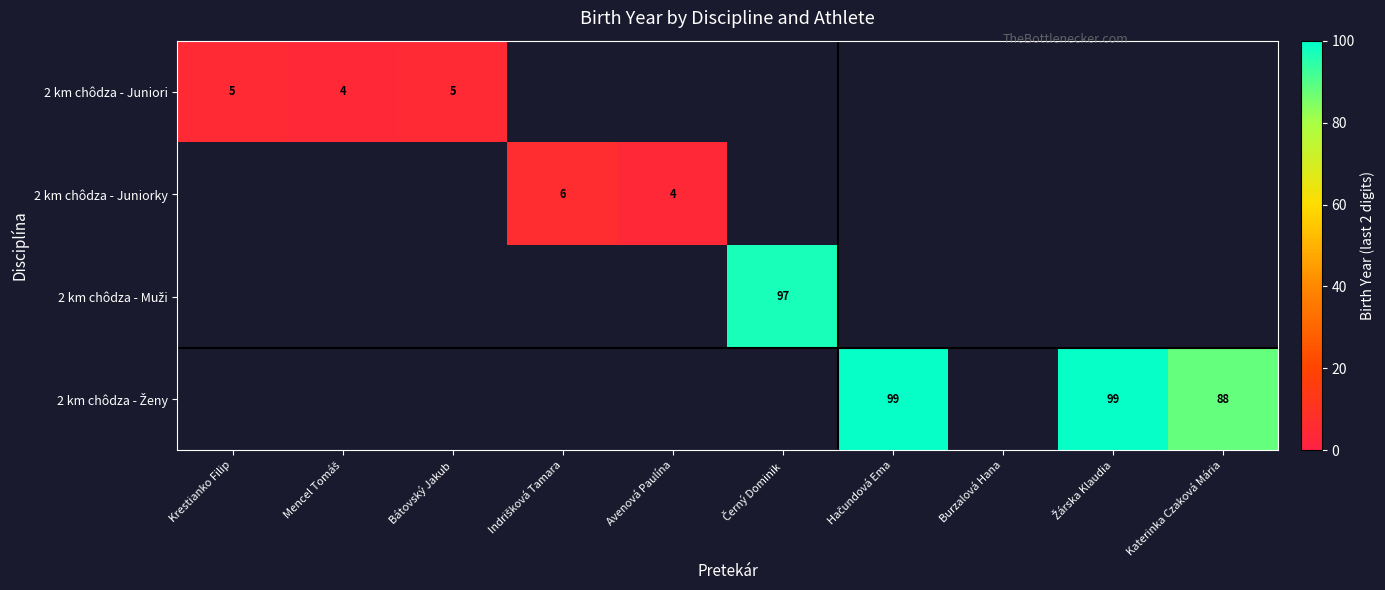

Count the number of data series in this chart.

4